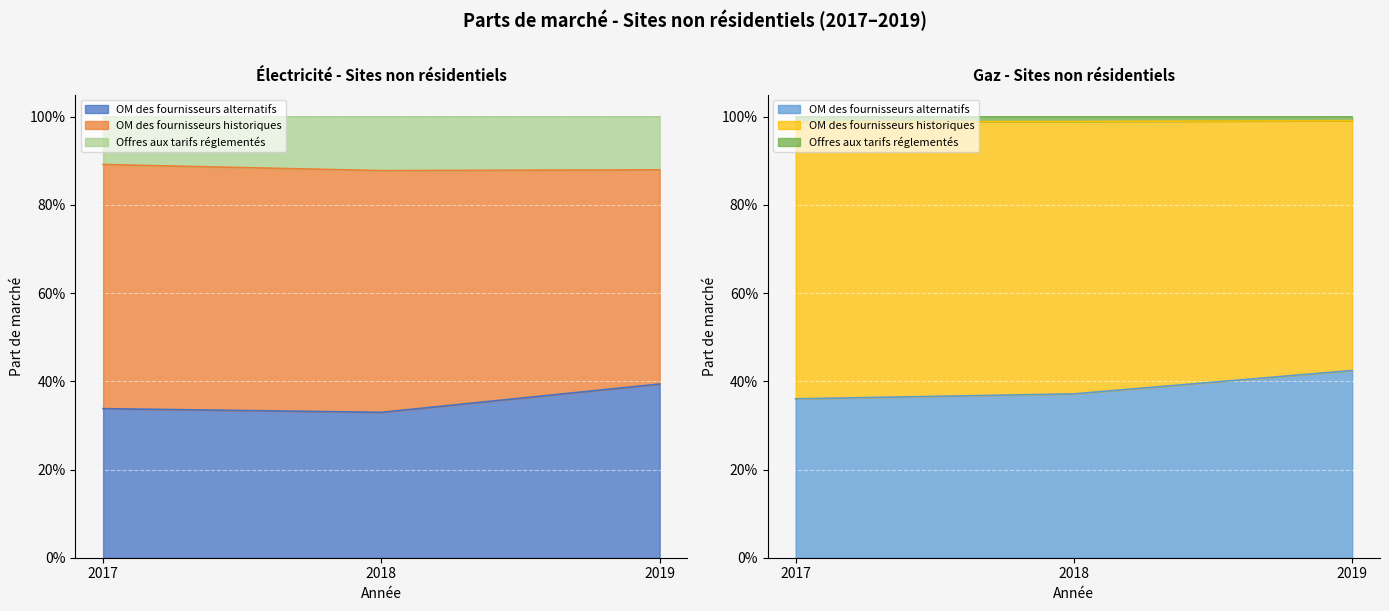

Does the chart display data point markers on the line(s)?

No